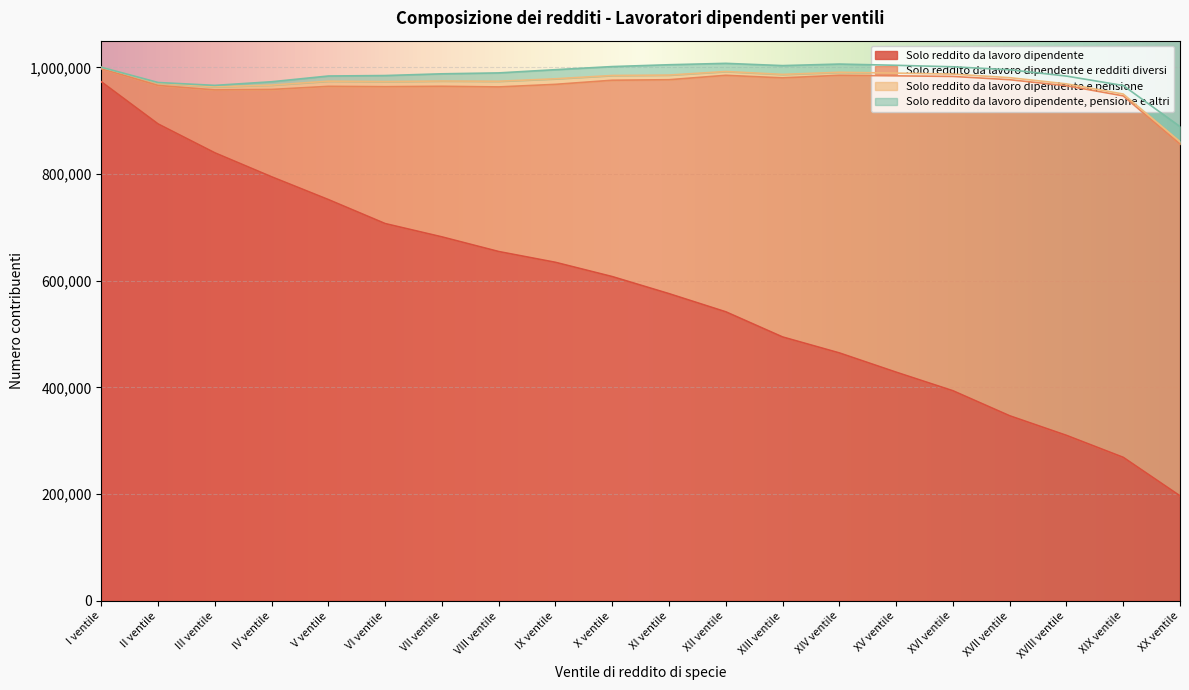

True or false: Solo reddito da lavoro dipendente and Solo reddito da lavoro dipendente, pensione e altri cross at least once.

False